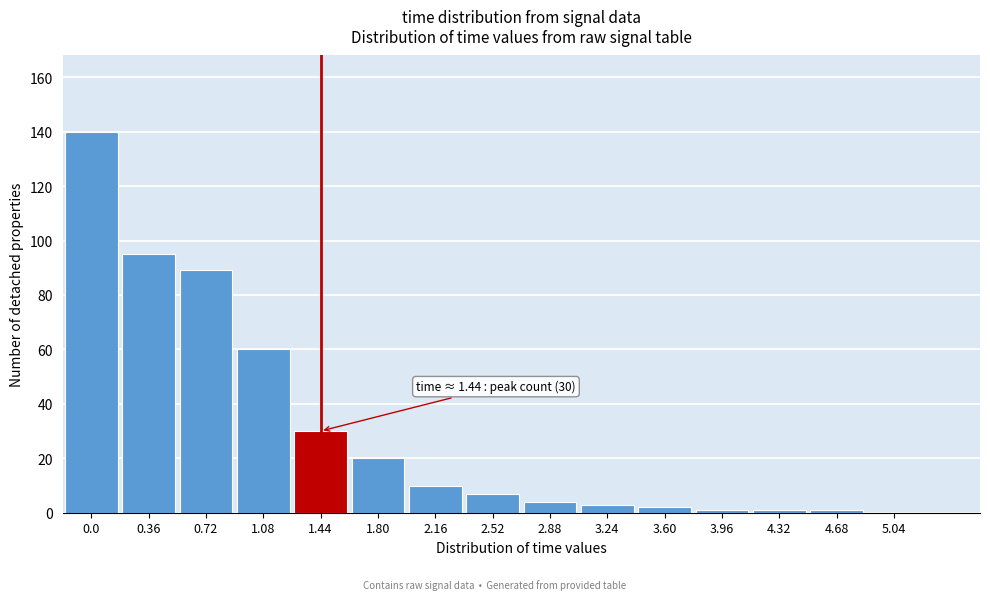

Reading right to left, extract all data points from this chart.

5.04=0	4.68=1	4.32=1	3.96=1	3.60=2	3.24=3	2.88=4	2.52=7	2.16=10	1.80=20	1.44=30	1.08=60	0.72=89	0.36=95	0.0=140